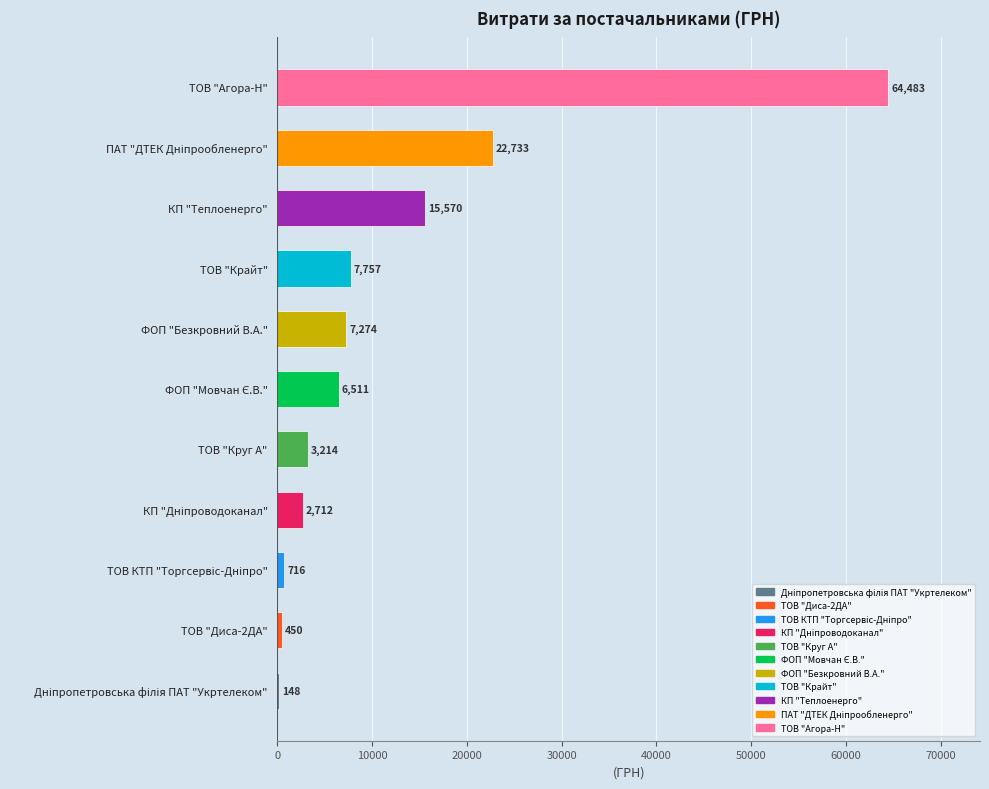

How many data points are above 6510?

6